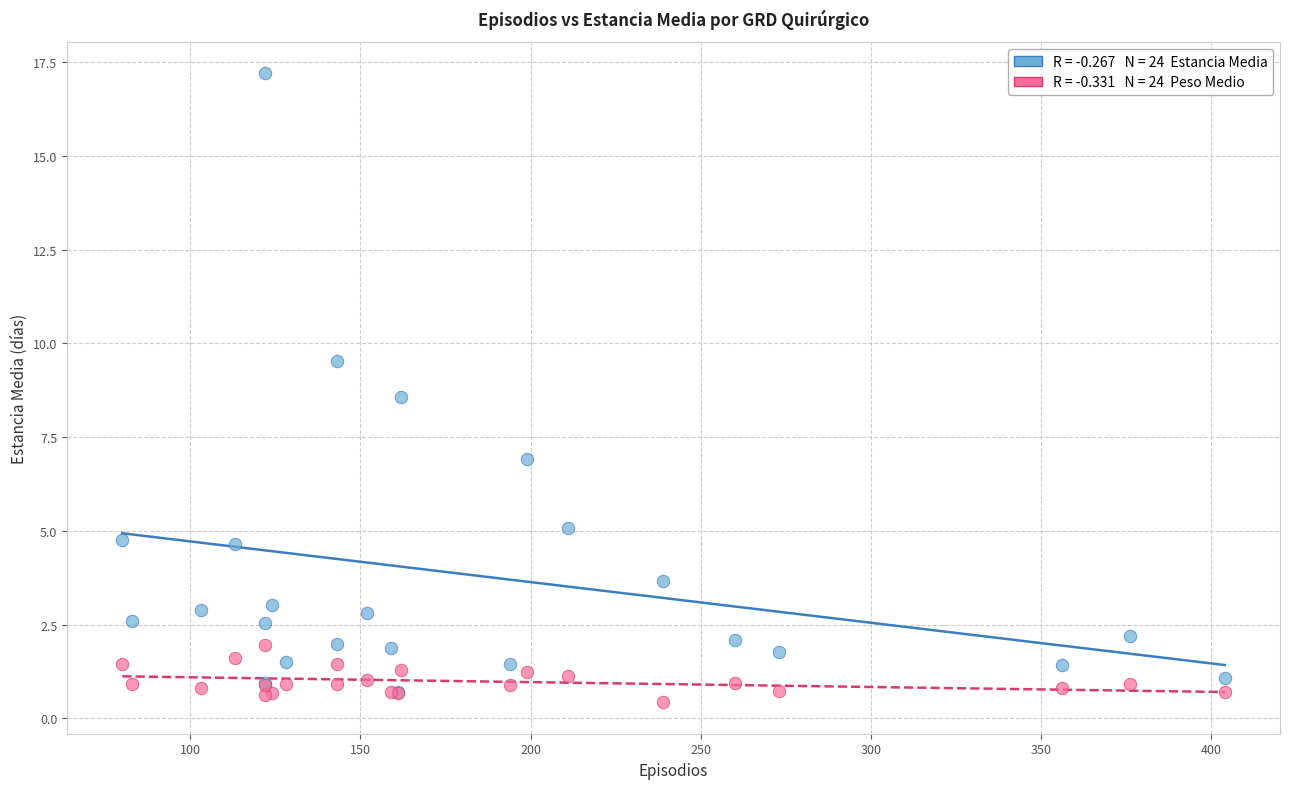

Across all series, what Y value is closest to 8?

8.6